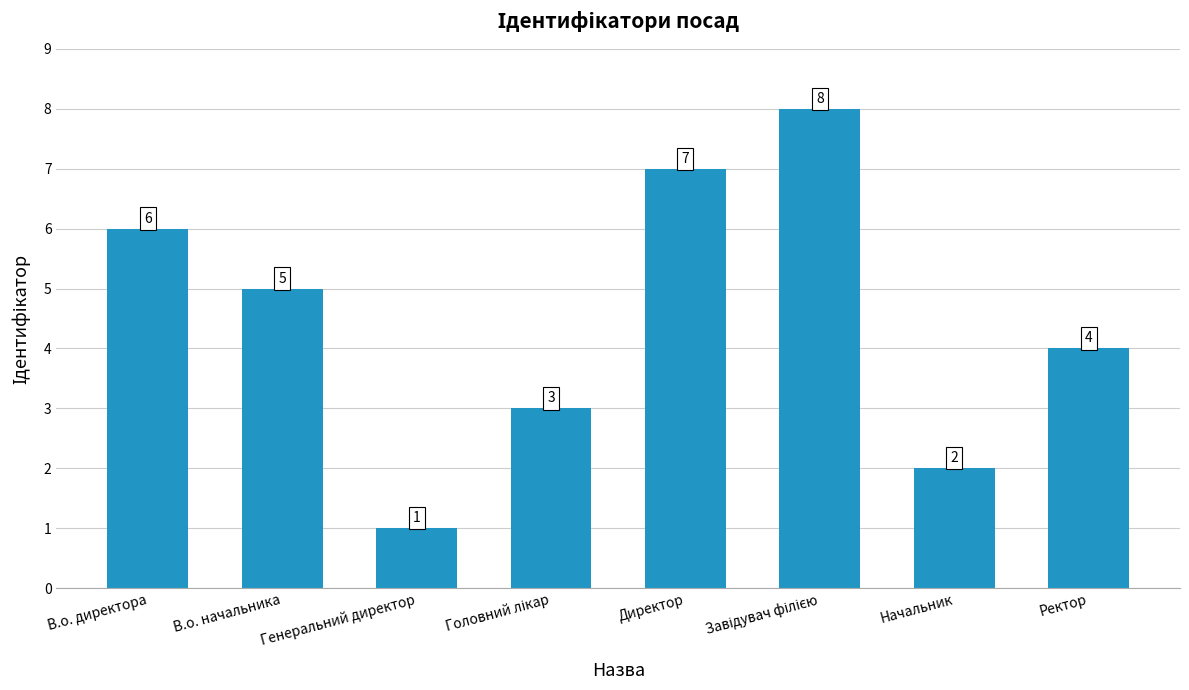

What is the difference between the second highest and minimum values?

6